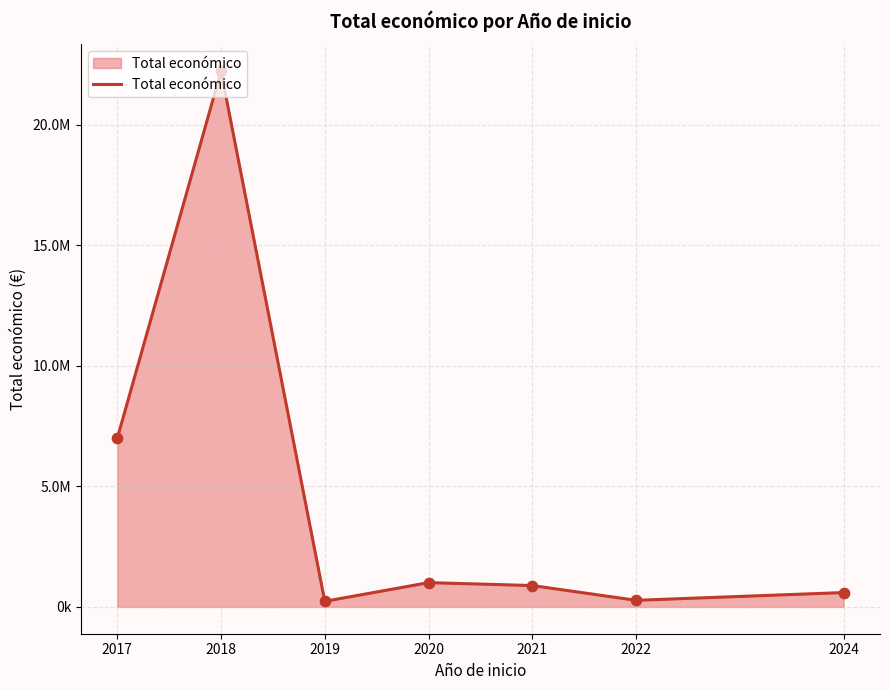

Is this an area chart (filled region under the line)?

Yes